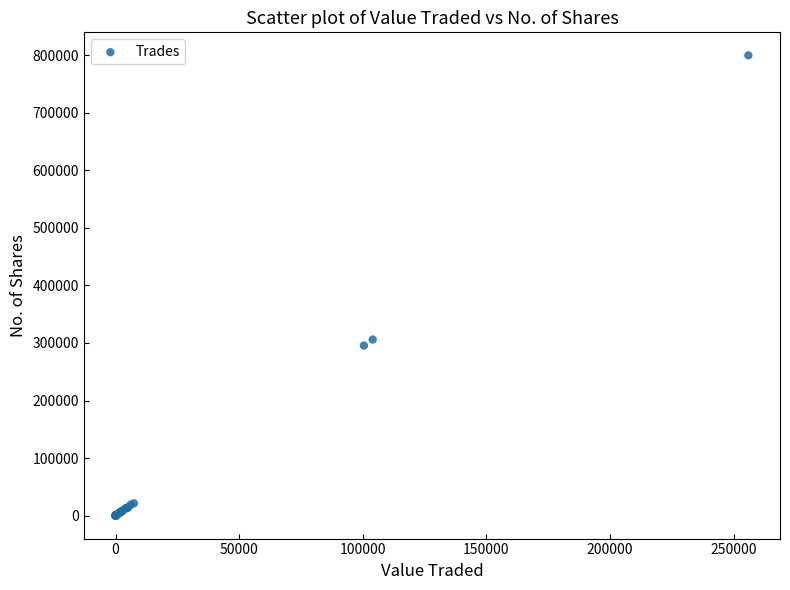

What Y value in the scatter plot is closest to 400009?

306005